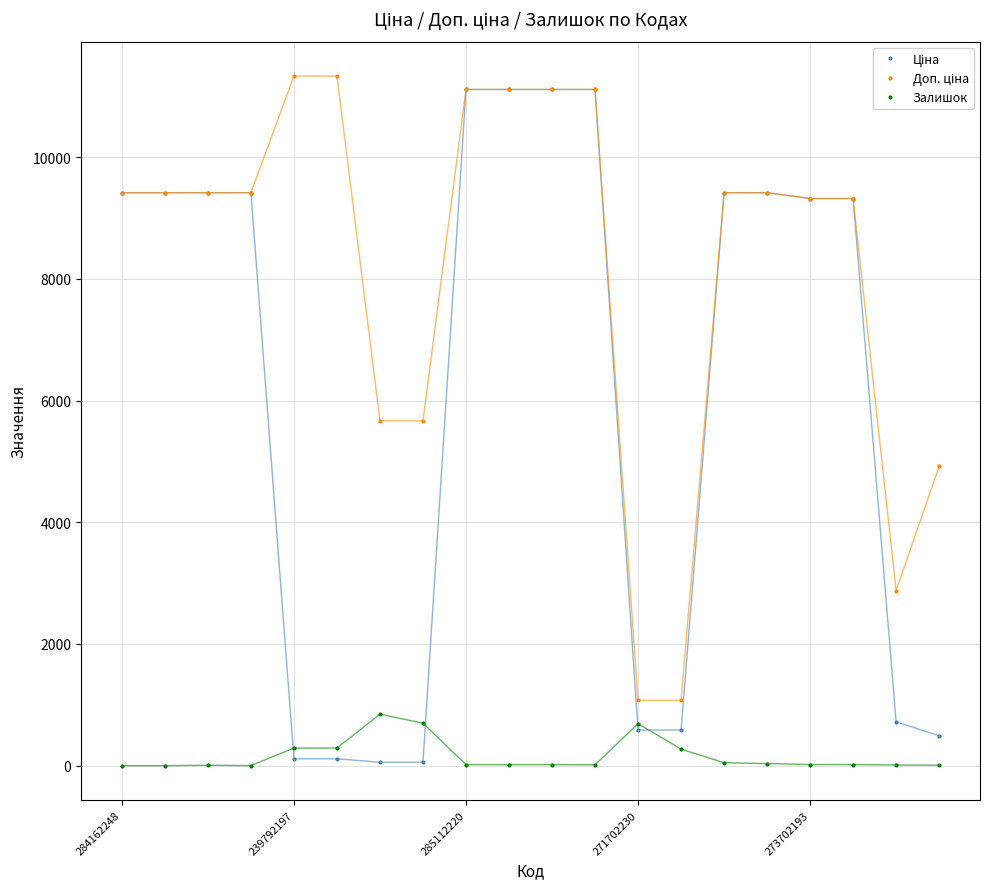

At how many categories does at least one series exceed 7503?

14